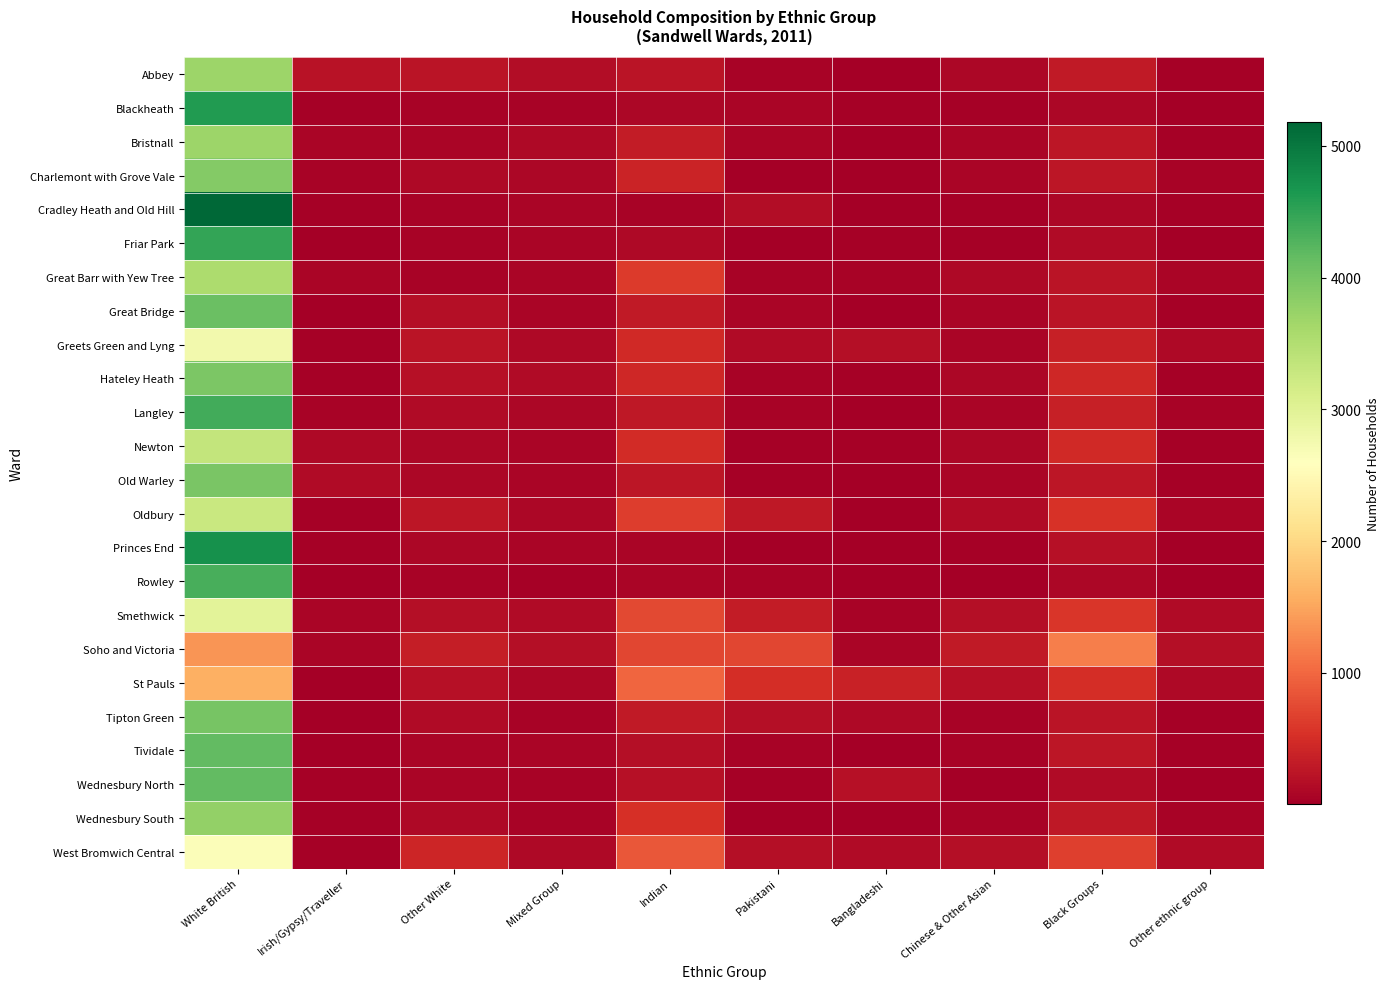

Reading left to right, what are all the values shown in this chart?

Abbey: White British=3686	Irish/Gypsy/Traveller=217	Other White=247	Mixed Group=162	Indian=235	Pakistani=65	Bangladeshi=9	Chinese & Other Asian=99	Black Groups=294	Other ethnic group=39
Blackheath: White British=4612	Irish/Gypsy/Traveller=28	Other White=59	Mixed Group=64	Indian=104	Pakistani=73	Bangladeshi=27	Chinese & Other Asian=32	Black Groups=106	Other ethnic group=22
Bristnall: White British=3689	Irish/Gypsy/Traveller=66	Other White=85	Mixed Group=110	Indian=326	Pakistani=80	Bangladeshi=16	Chinese & Other Asian=83	Black Groups=260	Other ethnic group=39
Charlemont with Grove Vale: White British=3894	Irish/Gypsy/Traveller=54	Other White=112	Mixed Group=98	Indian=392	Pakistani=24	Bangladeshi=7	Chinese & Other Asian=85	Black Groups=260	Other ethnic group=63
Cradley Heath and Old Hill: White British=5180	Irish/Gypsy/Traveller=36	Other White=55	Mixed Group=78	Indian=62	Pakistani=164	Bangladeshi=13	Chinese & Other Asian=35	Black Groups=99	Other ethnic group=27
Friar Park: White British=4483	Irish/Gypsy/Traveller=14	Other White=63	Mixed Group=67	Indian=119	Pakistani=16	Bangladeshi=26	Chinese & Other Asian=29	Black Groups=131	Other ethnic group=10
Great Barr with Yew Tree: White British=3545	Irish/Gypsy/Traveller=70	Other White=63	Mixed Group=76	Indian=621	Pakistani=57	Bangladeshi=55	Chinese & Other Asian=125	Black Groups=237	Other ethnic group=70
Great Bridge: White British=4104	Irish/Gypsy/Traveller=14	Other White=171	Mixed Group=79	Indian=305	Pakistani=70	Bangladeshi=24	Chinese & Other Asian=68	Black Groups=246	Other ethnic group=32
Greets Green and Lyng: White British=2759	Irish/Gypsy/Traveller=36	Other White=230	Mixed Group=114	Indian=451	Pakistani=136	Bangladeshi=186	Chinese & Other Asian=70	Black Groups=357	Other ethnic group=110
Hateley Heath: White British=3955	Irish/Gypsy/Traveller=29	Other White=195	Mixed Group=141	Indian=432	Pakistani=53	Bangladeshi=36	Chinese & Other Asian=97	Black Groups=439	Other ethnic group=35
Langley: White British=4384	Irish/Gypsy/Traveller=55	Other White=135	Mixed Group=97	Indian=285	Pakistani=47	Bangladeshi=12	Chinese & Other Asian=67	Black Groups=365	Other ethnic group=50
Newton: White British=3330	Irish/Gypsy/Traveller=113	Other White=88	Mixed Group=79	Indian=479	Pakistani=45	Bangladeshi=26	Chinese & Other Asian=93	Black Groups=463	Other ethnic group=35
Old Warley: White British=3971	Irish/Gypsy/Traveller=127	Other White=86	Mixed Group=73	Indian=262	Pakistani=36	Bangladeshi=12	Chinese & Other Asian=74	Black Groups=266	Other ethnic group=37
Oldbury: White British=3274	Irish/Gypsy/Traveller=43	Other White=249	Mixed Group=104	Indian=637	Pakistani=276	Bangladeshi=21	Chinese & Other Asian=146	Black Groups=534	Other ethnic group=72
Princes End: White British=4723	Irish/Gypsy/Traveller=26	Other White=106	Mixed Group=75	Indian=85	Pakistani=5	Bangladeshi=5	Chinese & Other Asian=28	Black Groups=195	Other ethnic group=14
Rowley: White British=4346	Irish/Gypsy/Traveller=24	Other White=46	Mixed Group=39	Indian=67	Pakistani=61	Bangladeshi=5	Chinese & Other Asian=24	Black Groups=104	Other ethnic group=17
Smethwick: White British=2968	Irish/Gypsy/Traveller=77	Other White=168	Mixed Group=143	Indian=746	Pakistani=326	Bangladeshi=53	Chinese & Other Asian=178	Black Groups=580	Other ethnic group=131
Soho and Victoria: White British=1376	Irish/Gypsy/Traveller=67	Other White=338	Mixed Group=183	Indian=713	Pakistani=731	Bangladeshi=72	Chinese & Other Asian=305	Black Groups=1192	Other ethnic group=184
St Pauls: White British=1601	Irish/Gypsy/Traveller=24	Other White=202	Mixed Group=100	Indian=982	Pakistani=502	Bangladeshi=378	Chinese & Other Asian=187	Black Groups=499	Other ethnic group=122
Tipton Green: White British=4003	Irish/Gypsy/Traveller=24	Other White=131	Mixed Group=62	Indian=291	Pakistani=181	Bangladeshi=125	Chinese & Other Asian=53	Black Groups=233	Other ethnic group=35
Tividale: White British=4168	Irish/Gypsy/Traveller=25	Other White=77	Mixed Group=84	Indian=176	Pakistani=50	Bangladeshi=6	Chinese & Other Asian=49	Black Groups=257	Other ethnic group=30
Wednesbury North: White British=4168	Irish/Gypsy/Traveller=27	Other White=83	Mixed Group=55	Indian=199	Pakistani=35	Bangladeshi=191	Chinese & Other Asian=25	Black Groups=132	Other ethnic group=8
Wednesbury South: White British=3783	Irish/Gypsy/Traveller=29	Other White=124	Mixed Group=58	Indian=528	Pakistani=25	Bangladeshi=20	Chinese & Other Asian=64	Black Groups=281	Other ethnic group=53
West Bromwich Central: White British=2641	Irish/Gypsy/Traveller=40	Other White=417	Mixed Group=116	Indian=871	Pakistani=171	Bangladeshi=128	Chinese & Other Asian=186	Black Groups=658	Other ethnic group=128